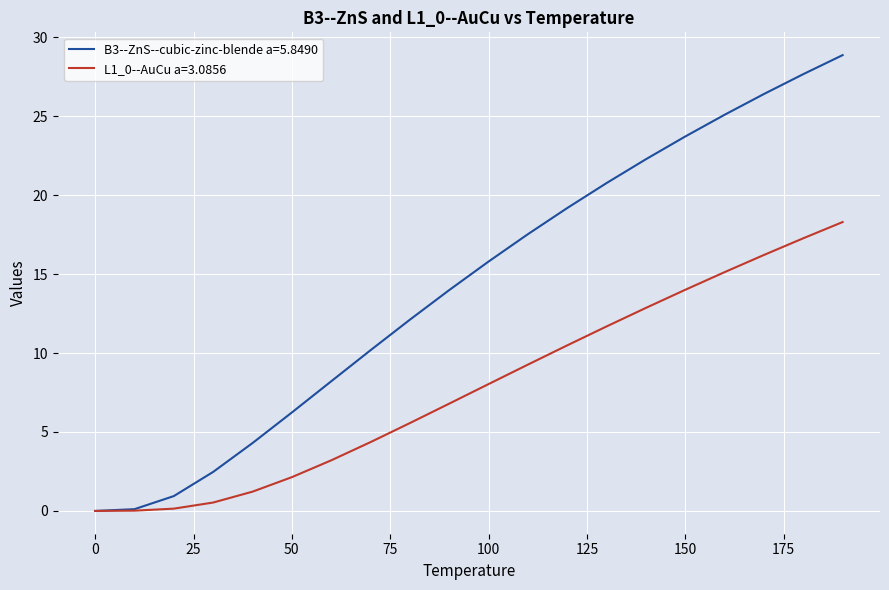

What is the maximum value shown in the chart?

28.9